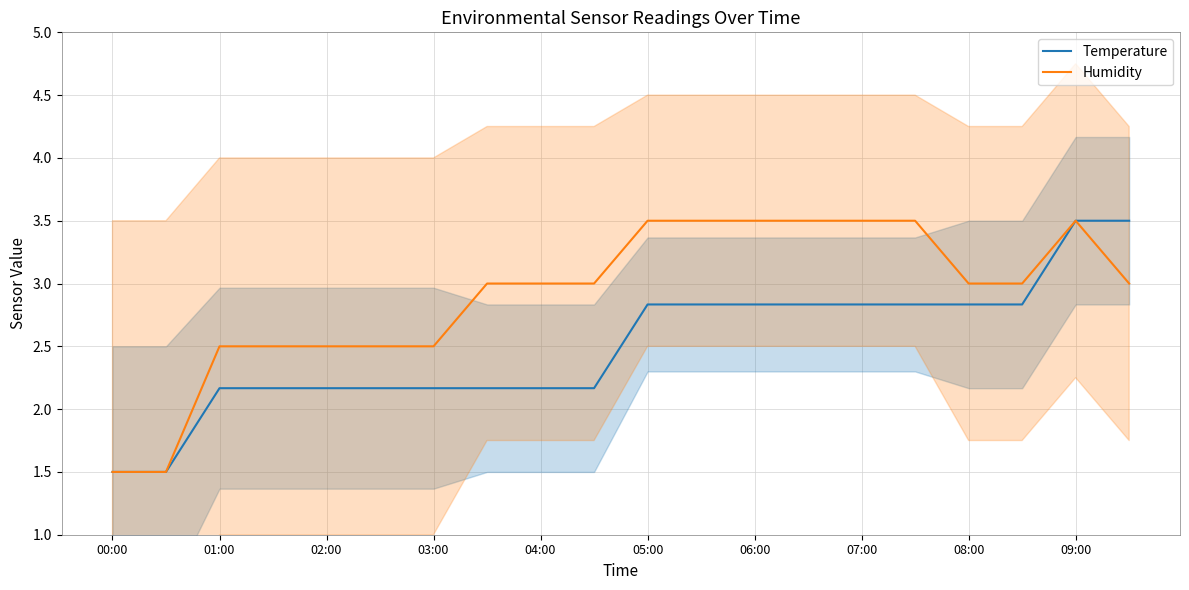

What is the difference between the maximum and minimum values in the Humidity series?

2.0